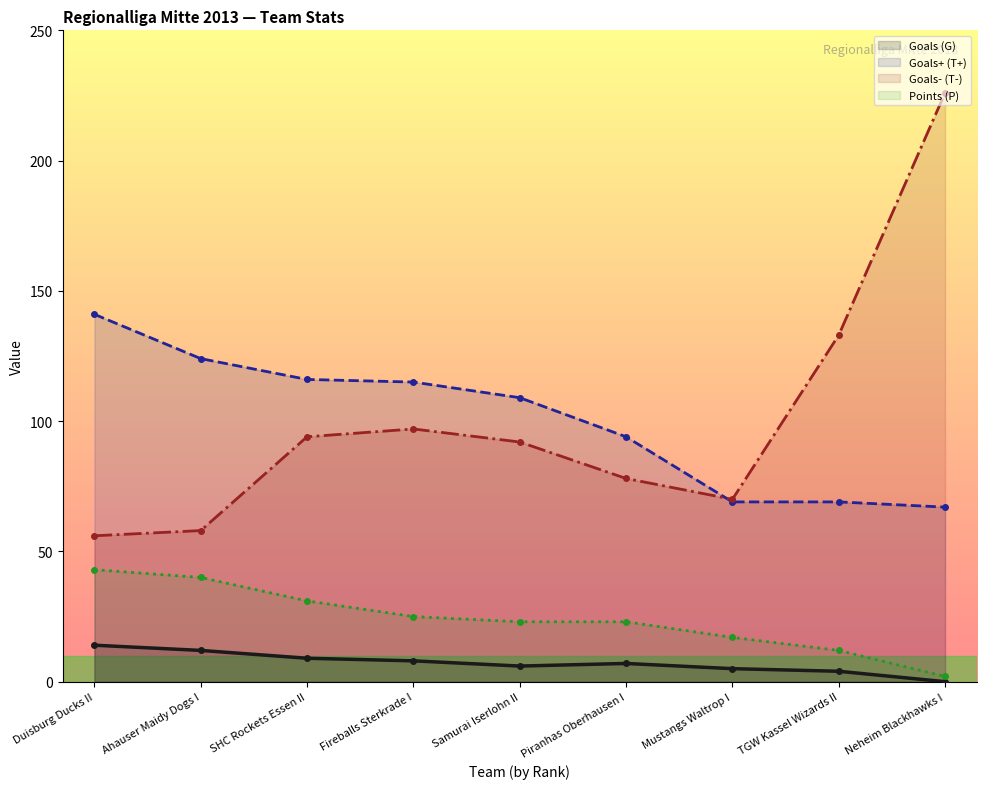

Is the value of Goals+ (T+) at TGW Kassel Wizards II greater than the value of Goals- (T-) at Ahauser Maidy Dogs I?

Yes